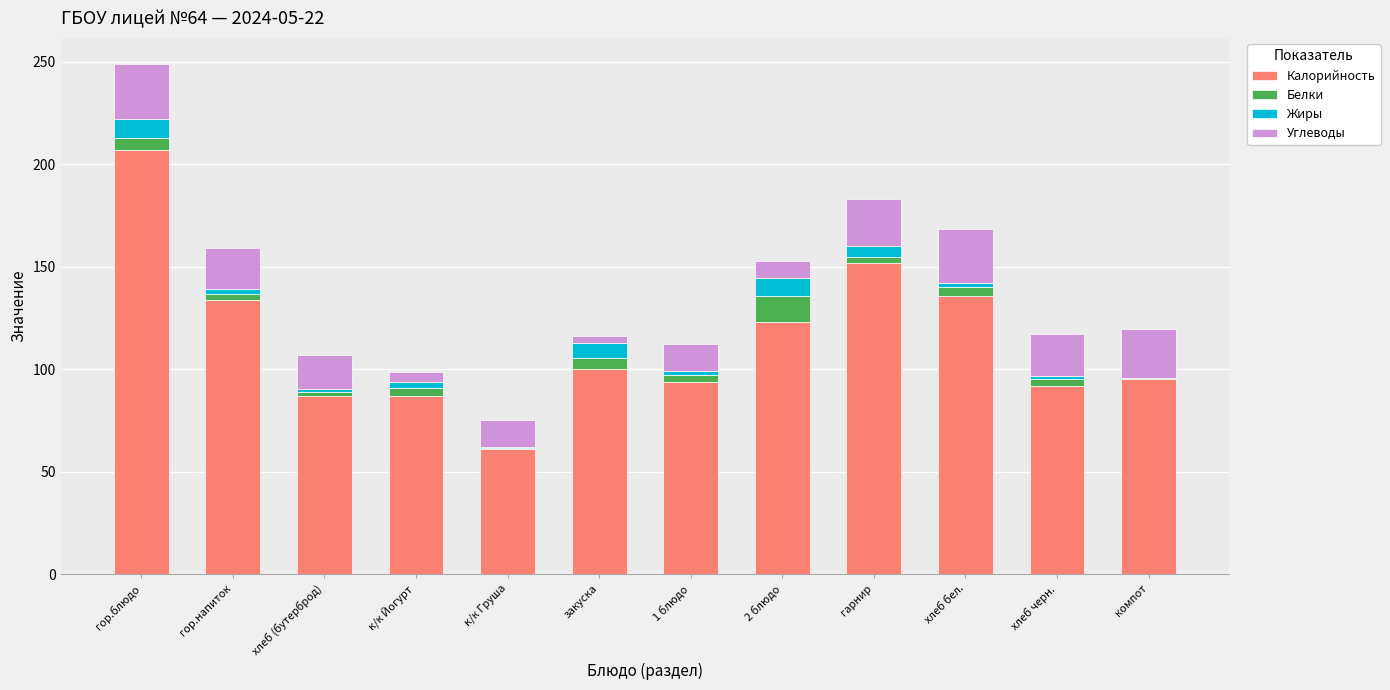

What is the maximum value for Калорийность?

207.2